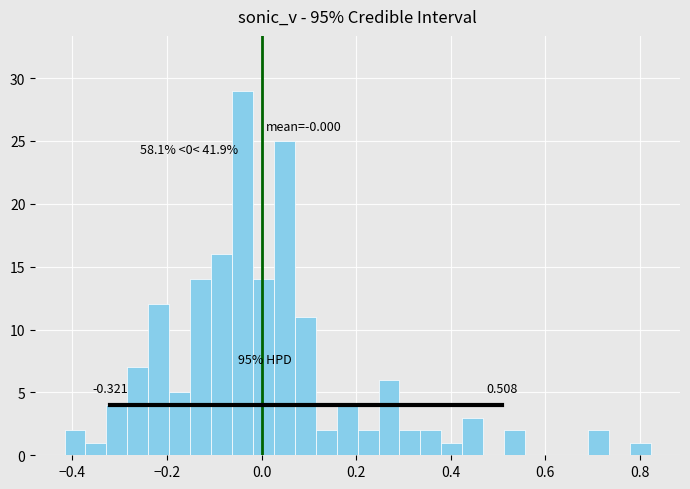

Read against the x-axis, roughly where is the centre of the tallest bar?

-0.04